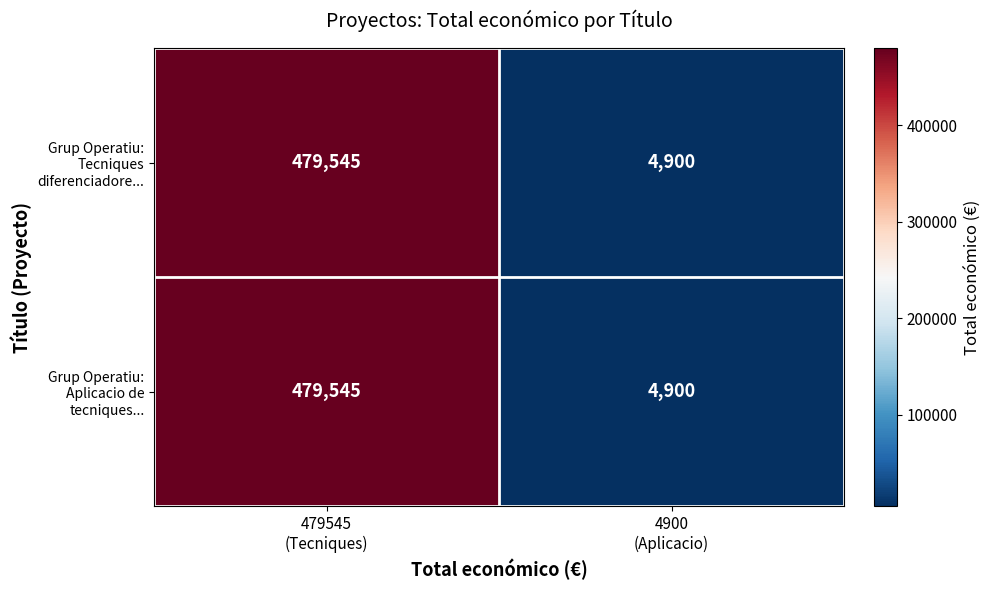

At which category is the sum across all series the highest?

479545
(Tecniques)